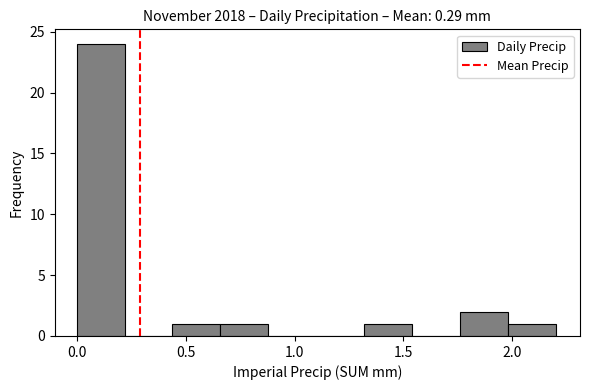

Over which range of the x-axis is the bar tallest?

0.00 to 0.22